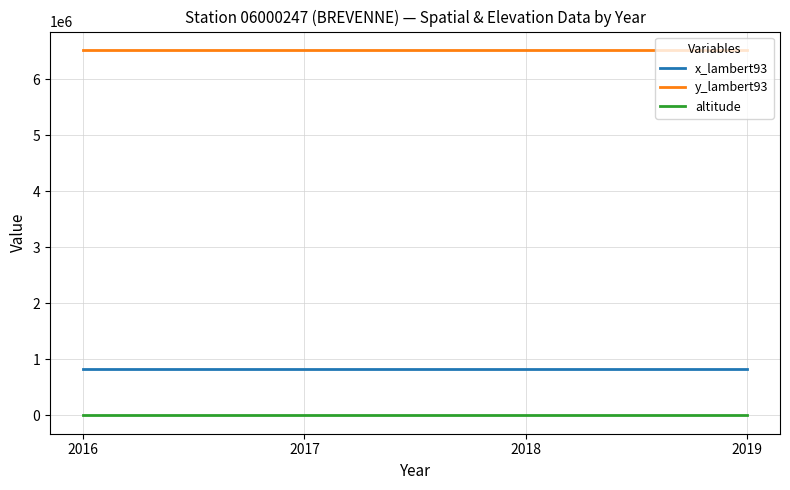

The value of y_lambert93 at 2016 is 6525918. True or false?

True